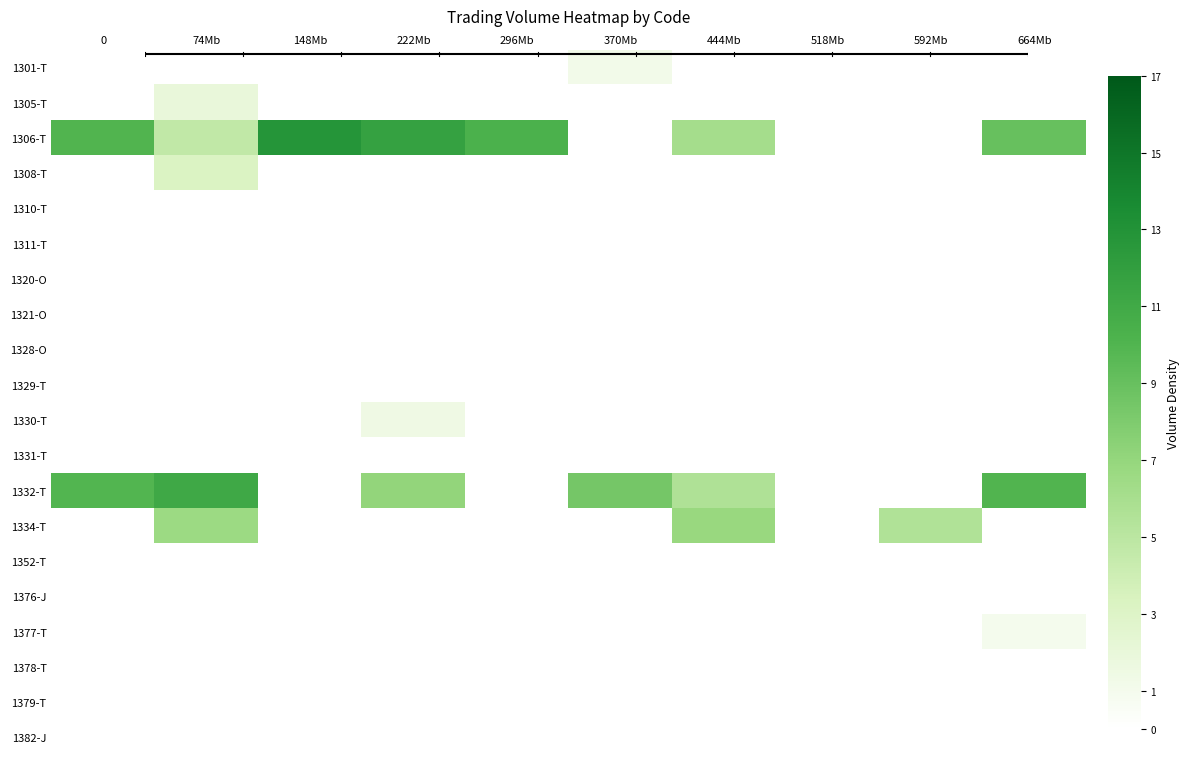

Between 370Mb and 222Mb, which is larger?

370Mb